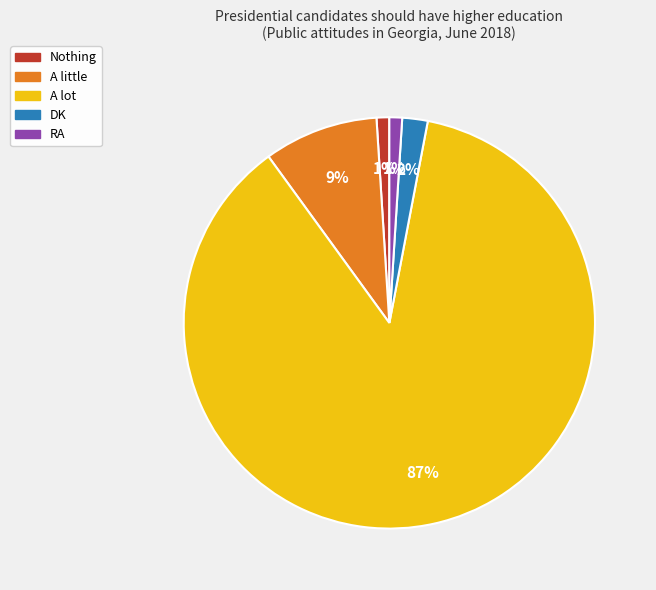

Which category has the biggest portion of the pie?

A lot